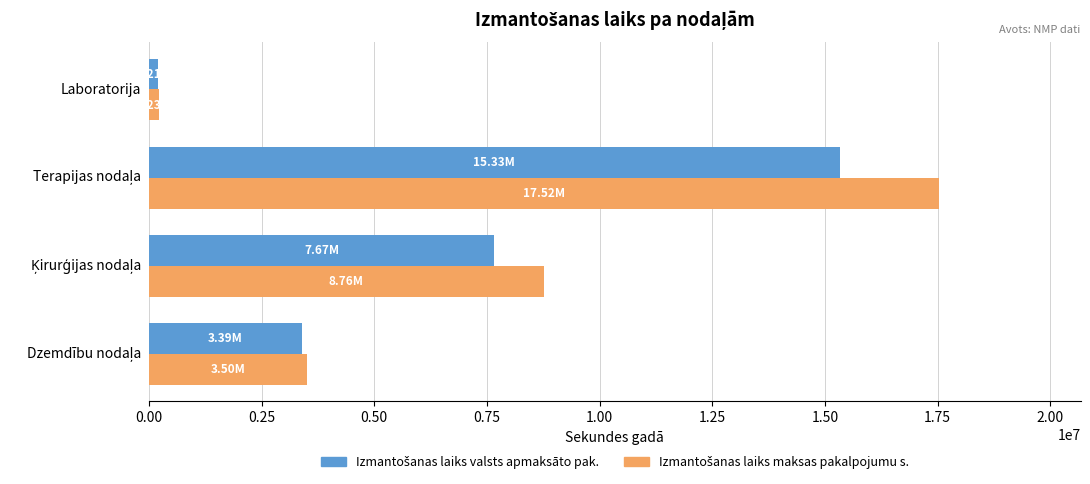

Count the number of data series in this chart.

2